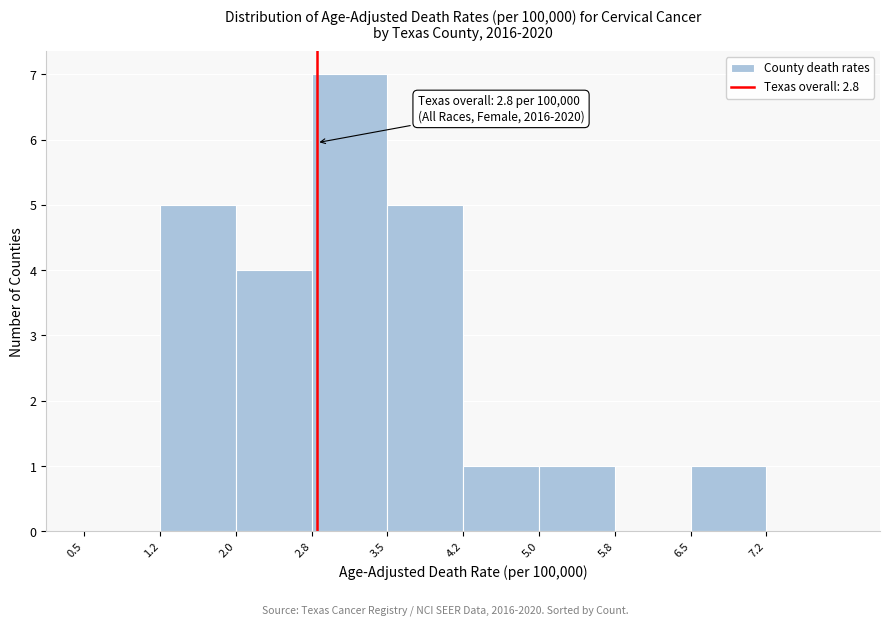

Over which range of the x-axis is the bar tallest?

2.75 to 3.50